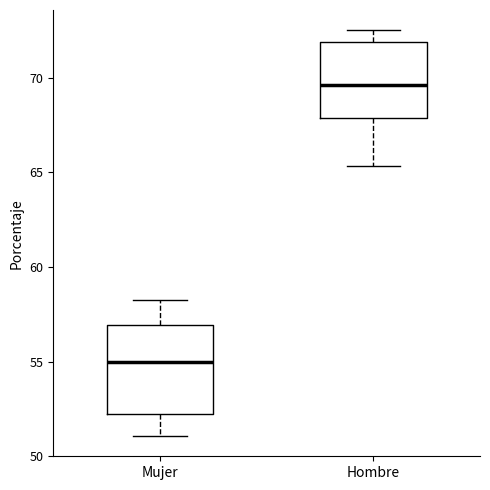

Which box's median line is the highest?

Hombre